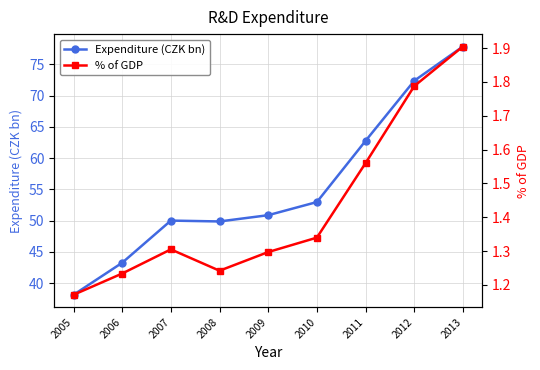

The value of % of GDP at 2013 is 3.4. True or false?

False